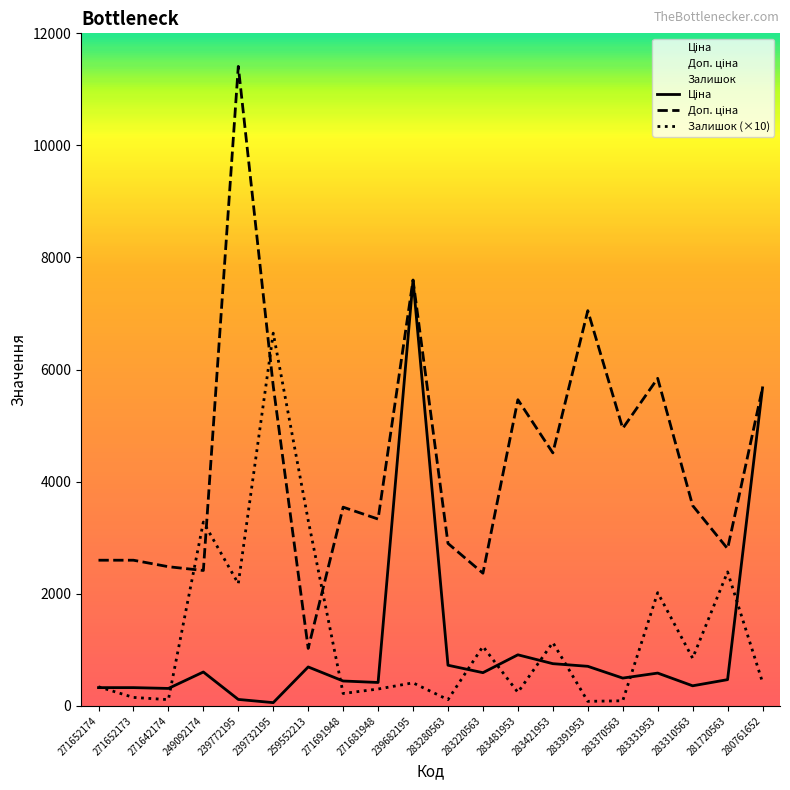

How many distinct data groups are displayed?

3